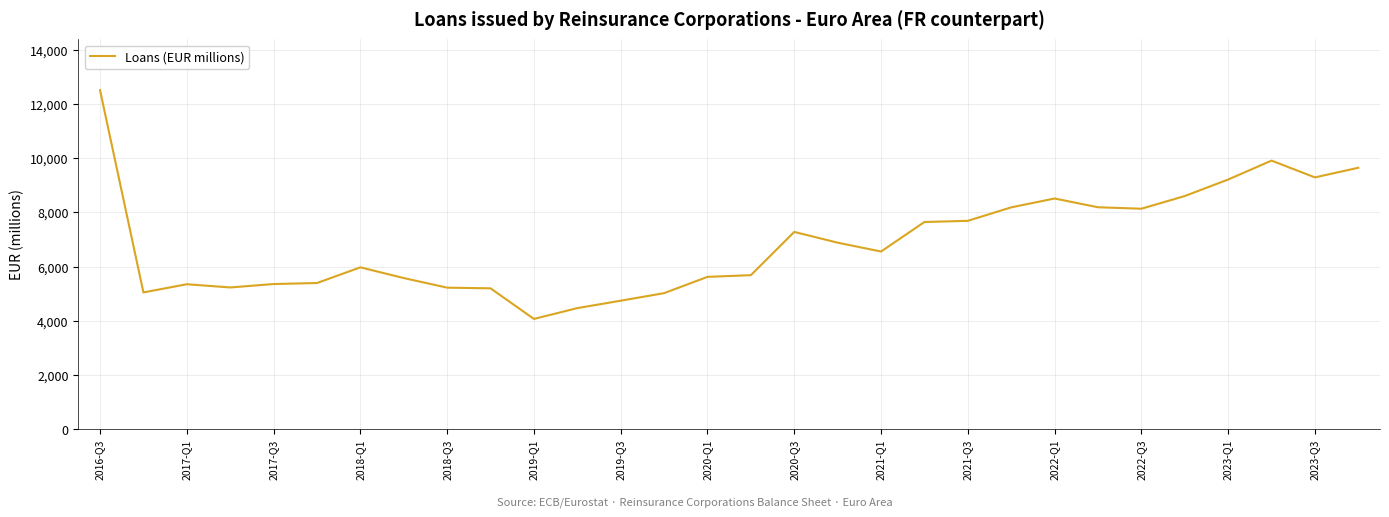

What is the maximum value shown in the chart?

12509.2